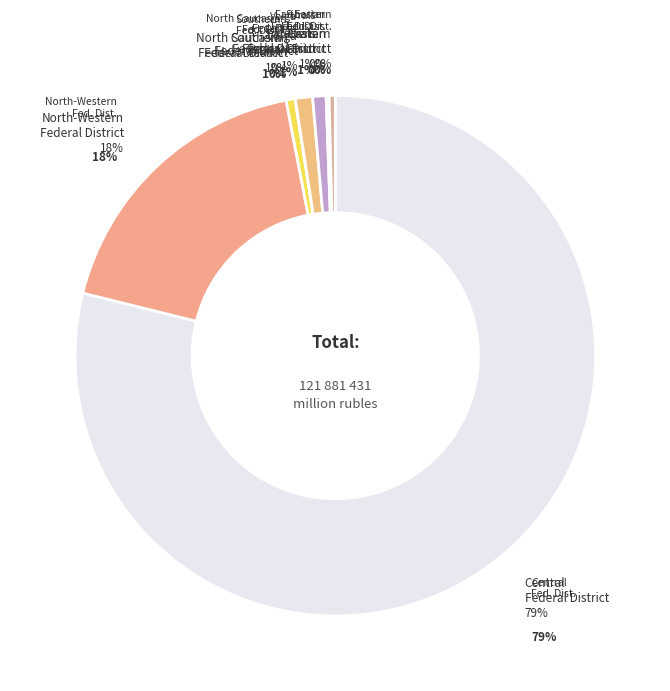

Between Southern Federal District and Siberian Federal District, which is larger?

Southern Federal District